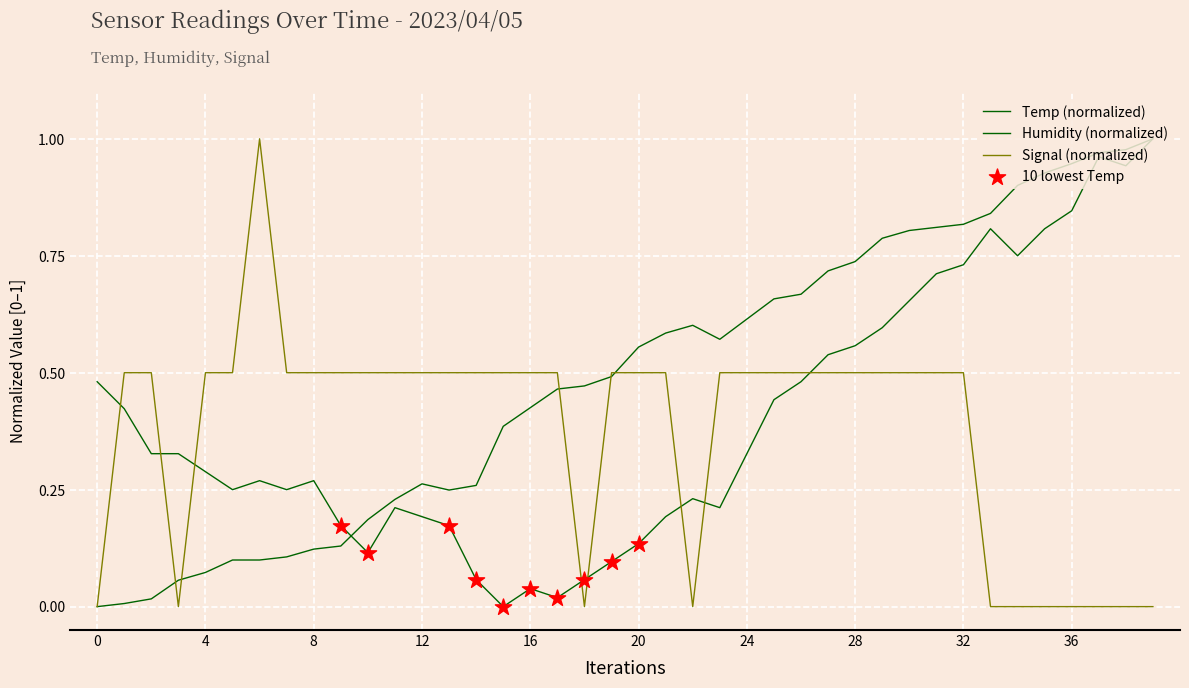

Does the chart have visible grid lines?

Yes